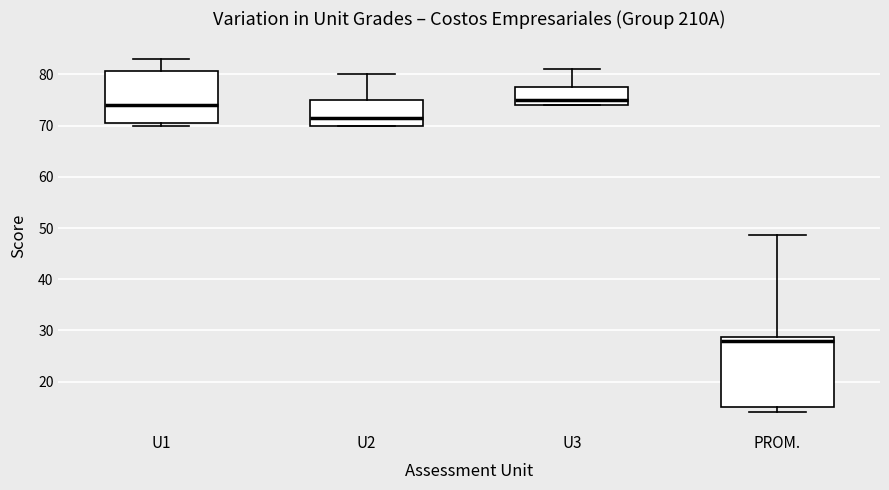

Comparing the boxes themselves (not the whiskers), which one is the tallest?

PROM.